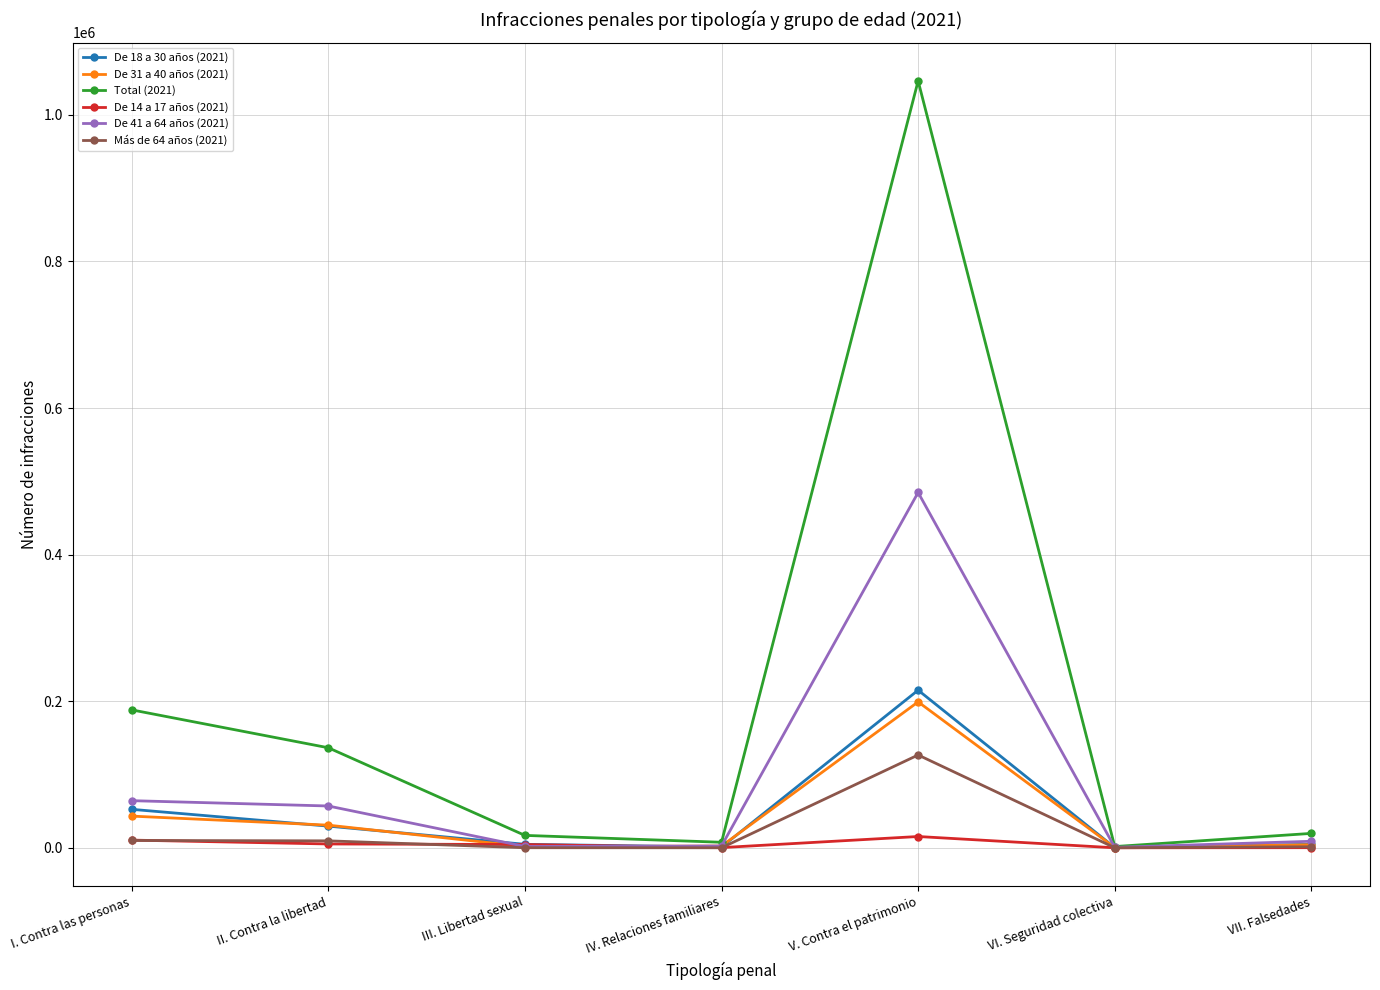

In De 18 a 30 años (2021), how many points are lower than both neighbors (excluding endpoints)?

2